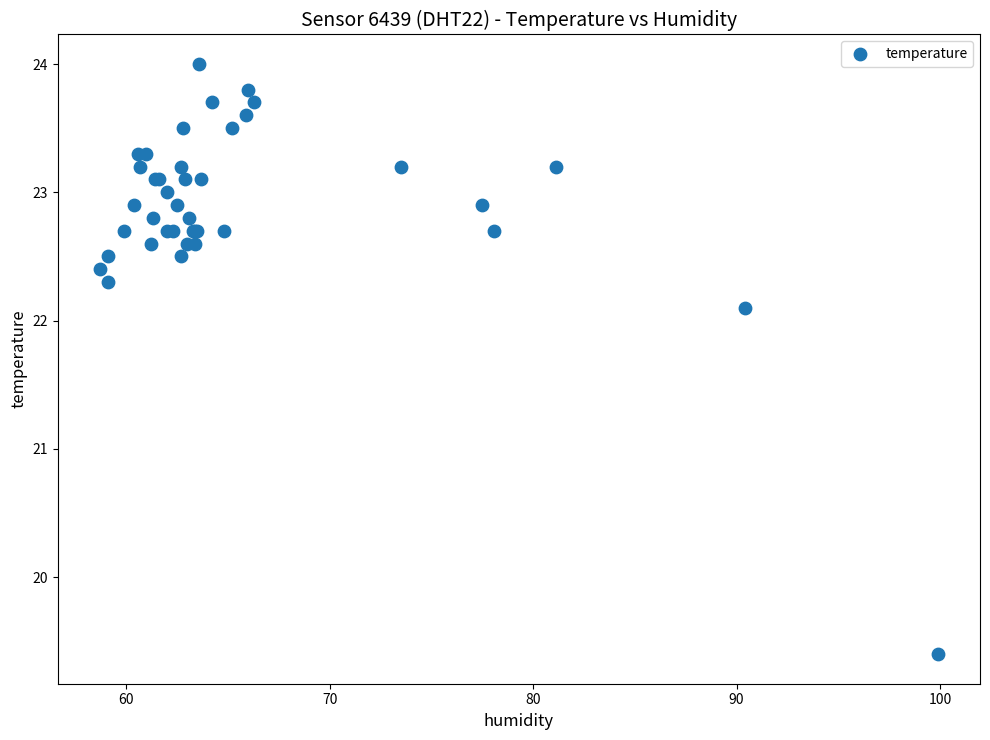

What Y value in the scatter plot is closest to 21?

22.1